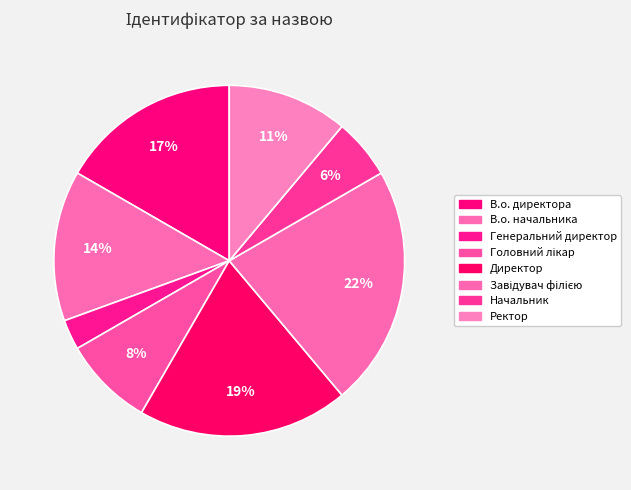

How many segments does this pie chart have?

8